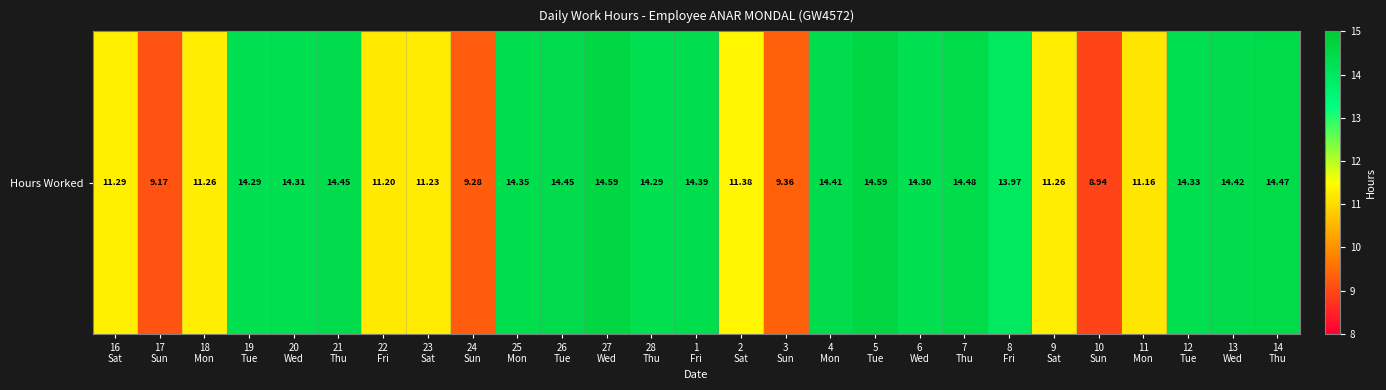

What value does the data have at 25
Mon?

14.3